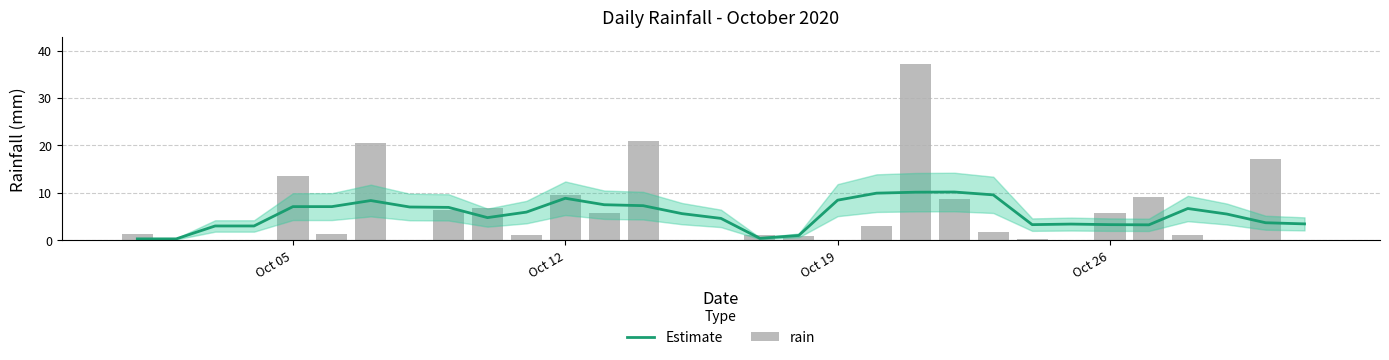

What is the maximum value for Estimate?

10.2